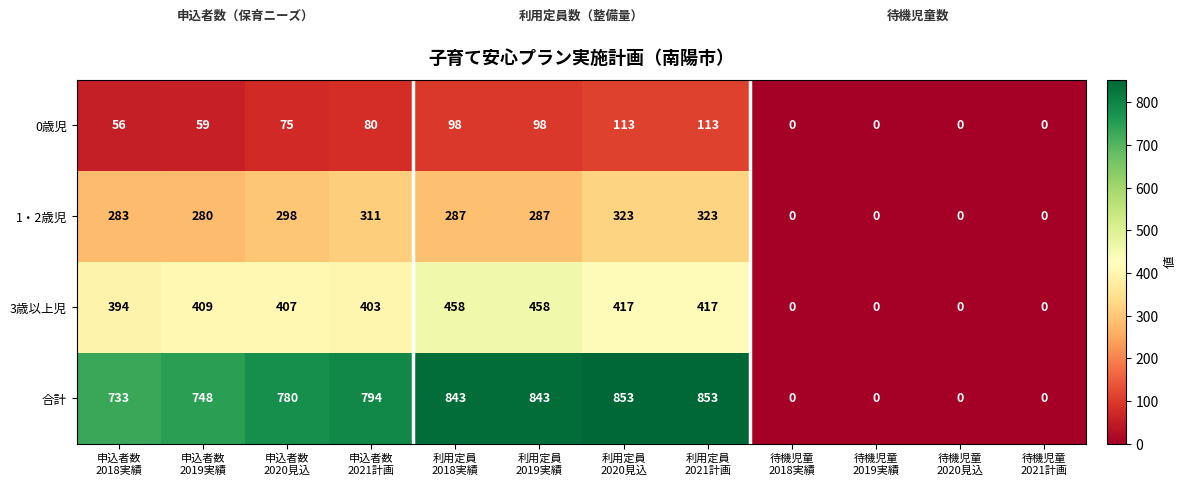

List the series in order of their overall mean, lowest first.

0歳児, 1・2歳児, 3歳以上児, 合計